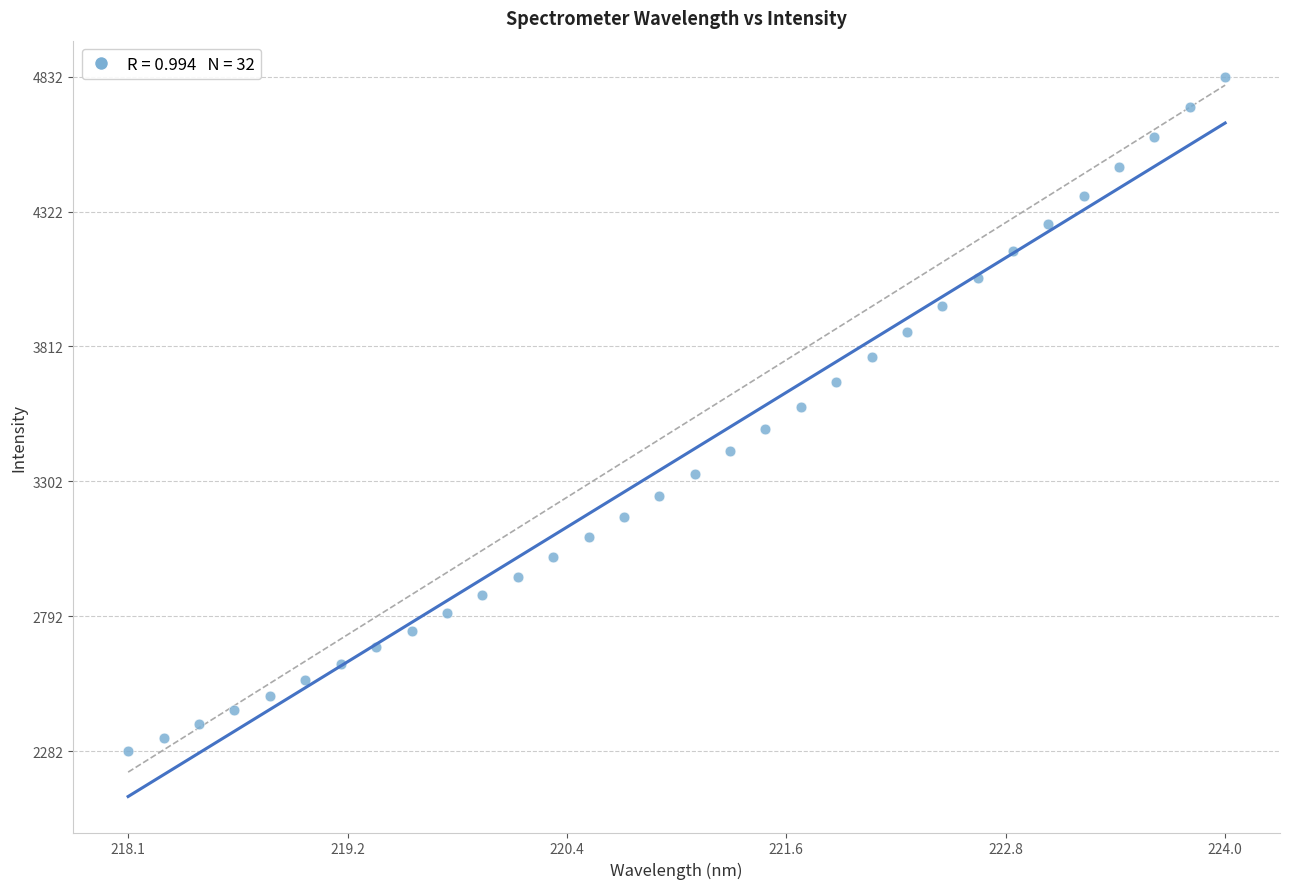

What is the range of X values (max minus min)?

5.9